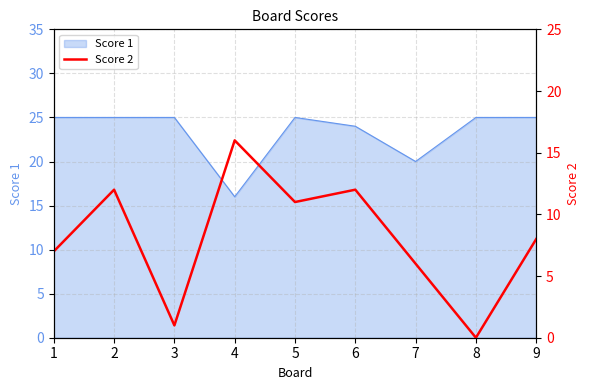

Where is the data nearest to the value 8?

9